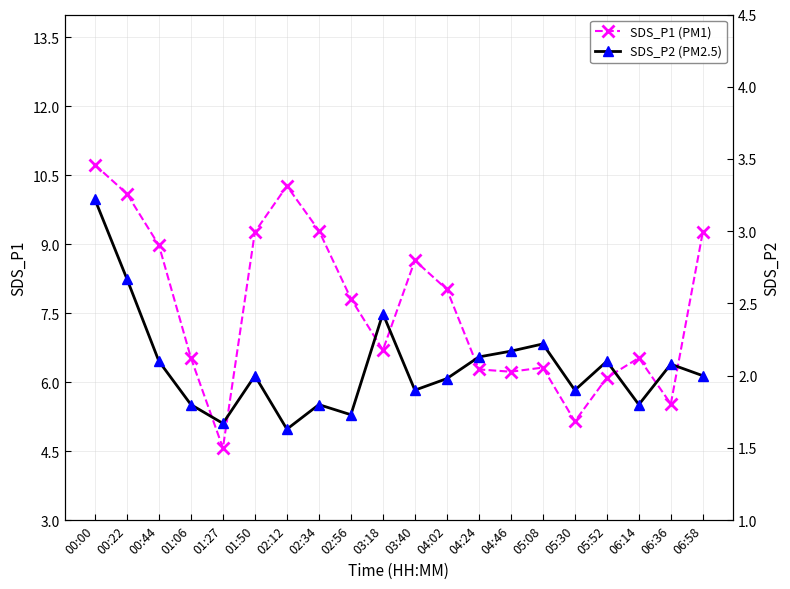

Reading right to left, list all the values displayed in this chart.

SDS_P1 (PM1): 9.3	5.5	6.5	6.1	5.2	6.3	6.2	6.3	8.0	8.7	6.7	7.8	9.3	10.3	9.3	4.6	6.5	9.0	10.1	10.7
SDS_P2 (PM2.5): 2.0	2.1	1.8	2.1	1.9	2.2	2.2	2.1	2.0	1.9	2.4	1.7	1.8	1.6	2.0	1.7	1.8	2.1	2.7	3.2